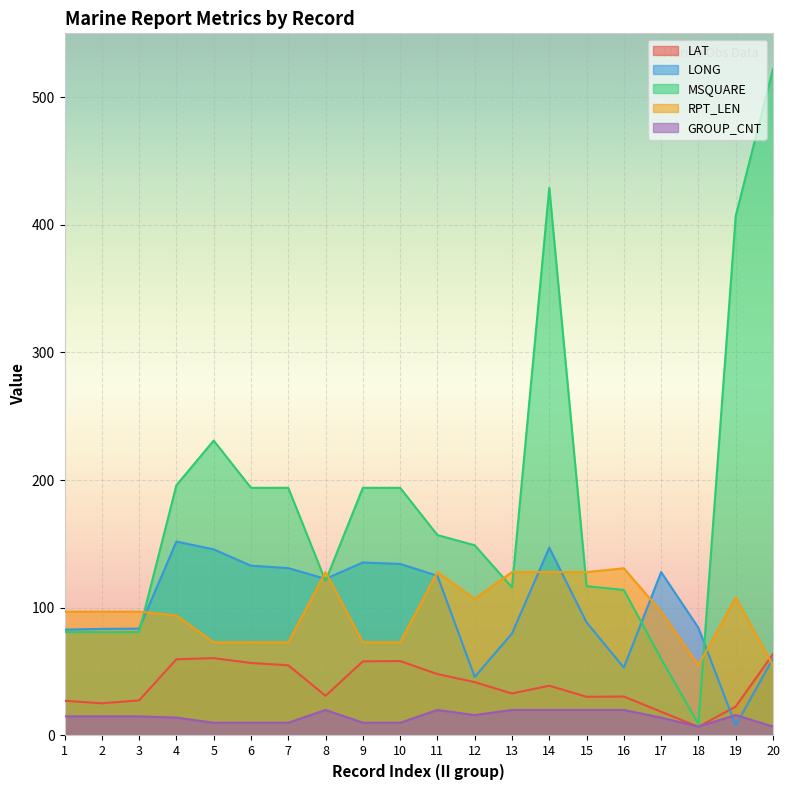

List the series in order of their peak value, lowest first.

GROUP_CNT, LAT, RPT_LEN, LONG, MSQUARE